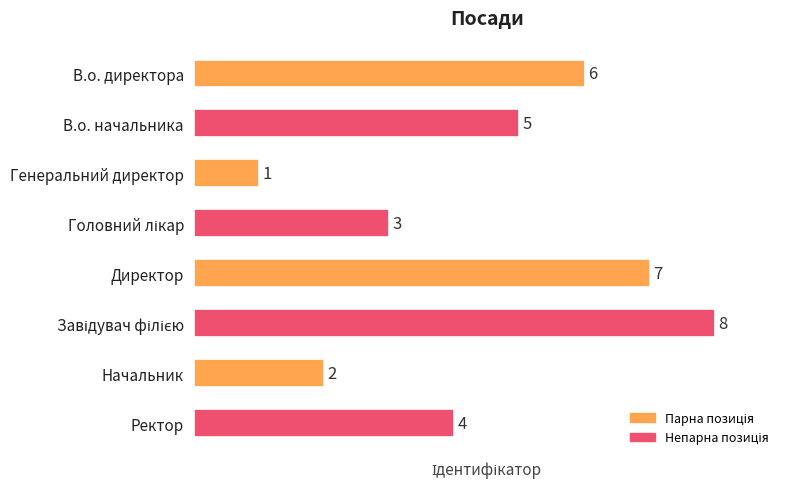

What is the sum of all values?

36